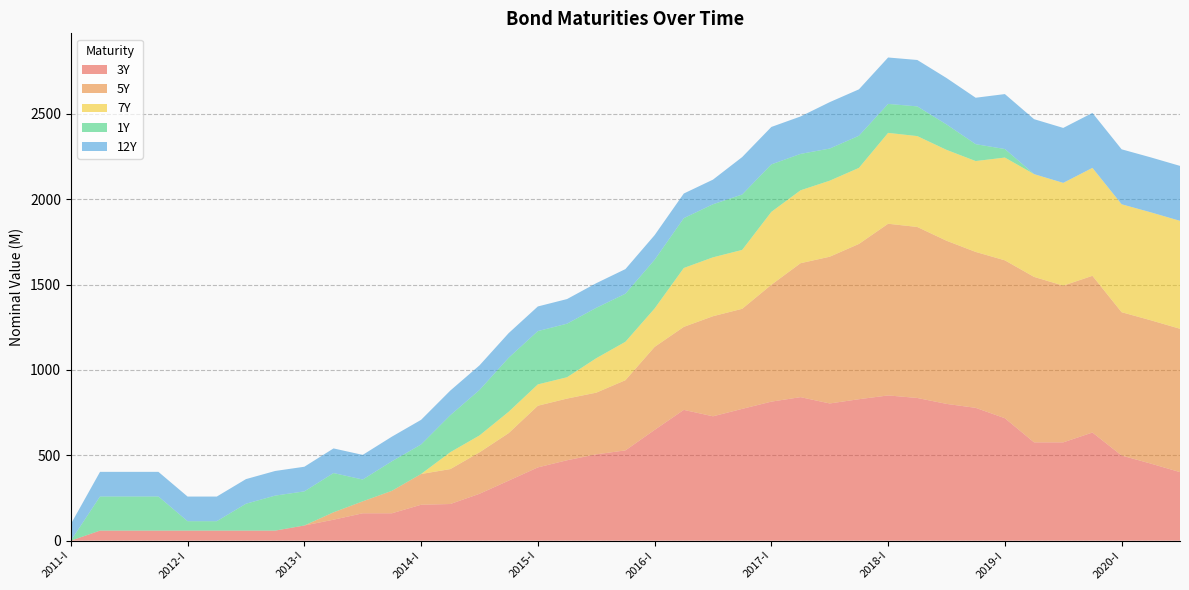

Reading left to right, what are all the values shown in this chart?

3Y: 0.0	58.9	58.9	58.9	58.9	58.9	58.9	58.9	88.9	122.8	160.4	160.4	210.4	214.7	274.5	351.7	429.2	471.1	505.7	528.9	648.9	766.2	728.6	772.0	814.5	840.8	803.8	828.7	850.8	835.9	801.3	778.1	717.3	575.9	575.9	633.5	498.8	451.5	401.5
5Y: 0.0	0.0	0.0	0.0	0.0	0.0	0.0	0.0	0.0	43.3	70.0	131.7	180.2	204.6	242.9	278.4	361.3	361.3	361.3	411.3	486.3	486.3	586.3	586.3	684.7	784.7	859.7	909.7	1005.8	1001.8	955.9	913.4	925.0	969.4	918.1	918.1	839.6	839.6	839.8
7Y: 0.0	0.0	0.0	0.0	0.0	0.0	0.0	0.0	0.0	0.0	0.0	0.0	0.0	99.0	99.0	125.0	125.0	125.0	201.8	225.0	225.0	345.0	345.0	345.0	427.1	427.1	445.5	445.5	532.4	532.4	532.4	532.4	602.1	602.1	602.1	632.4	632.4	632.4	632.4
1Y: 0.0	200.0	200.0	200.0	55.2	55.2	157.4	205.1	199.9	230.0	127.8	173.0	173.0	216.6	266.1	316.5	312.3	313.7	295.2	281.5	285.3	291.9	310.9	324.6	278.1	213.2	188.2	188.2	169.7	174.0	149.0	99.0	50.0	0.0	0.0	0.0	0.0	0.0	0.0
12Y: 97.4	144.3	144.3	144.3	144.3	144.3	144.3	144.3	144.3	144.3	144.3	144.3	144.3	144.3	144.3	144.3	144.3	144.3	144.3	144.3	144.3	144.3	144.3	219.3	219.3	219.3	271.9	271.9	271.9	271.9	271.9	271.9	321.9	321.9	321.9	321.9	321.9	321.9	321.9